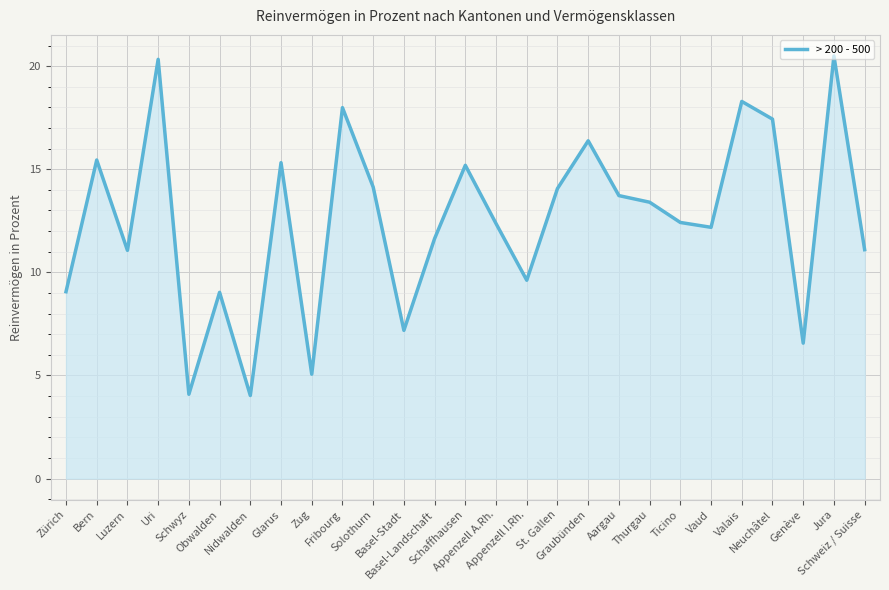

What is the smallest value displayed?

4.0